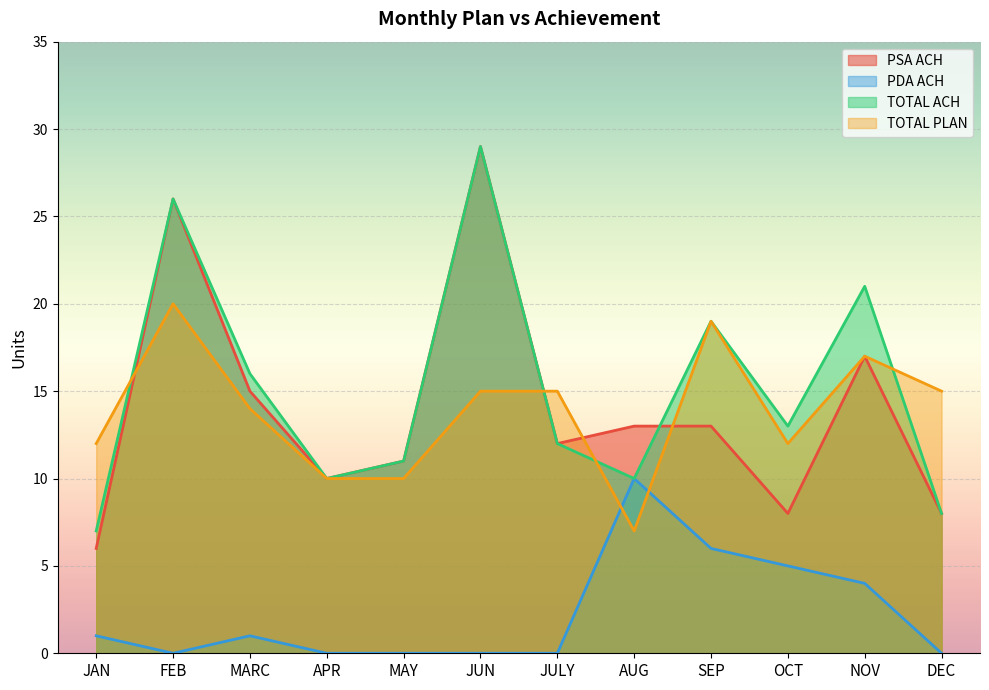

Which series has the widest spread of values?

PSA ACH